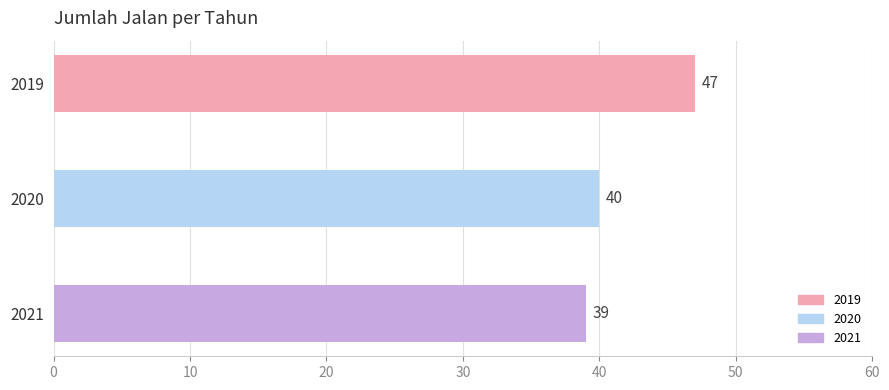

What is the change in value from 2019 to 2021?

-8